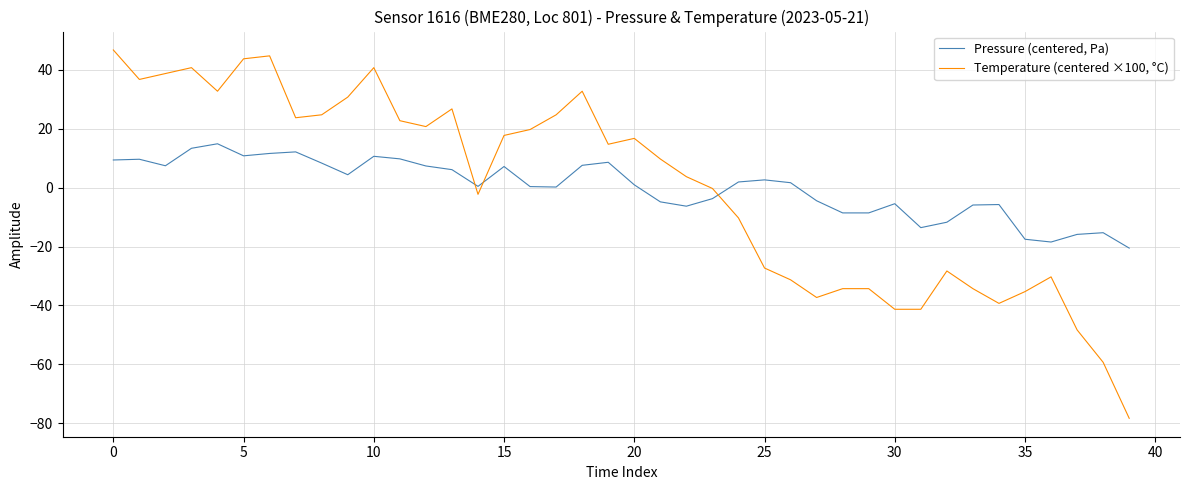

What is the minimum value shown in the chart?

-78.3